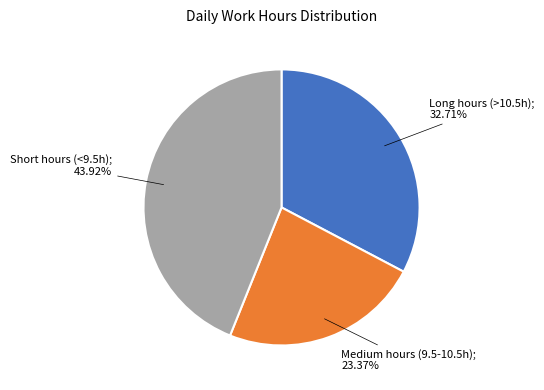

Is there any slice that represents more than half of the pie?

No